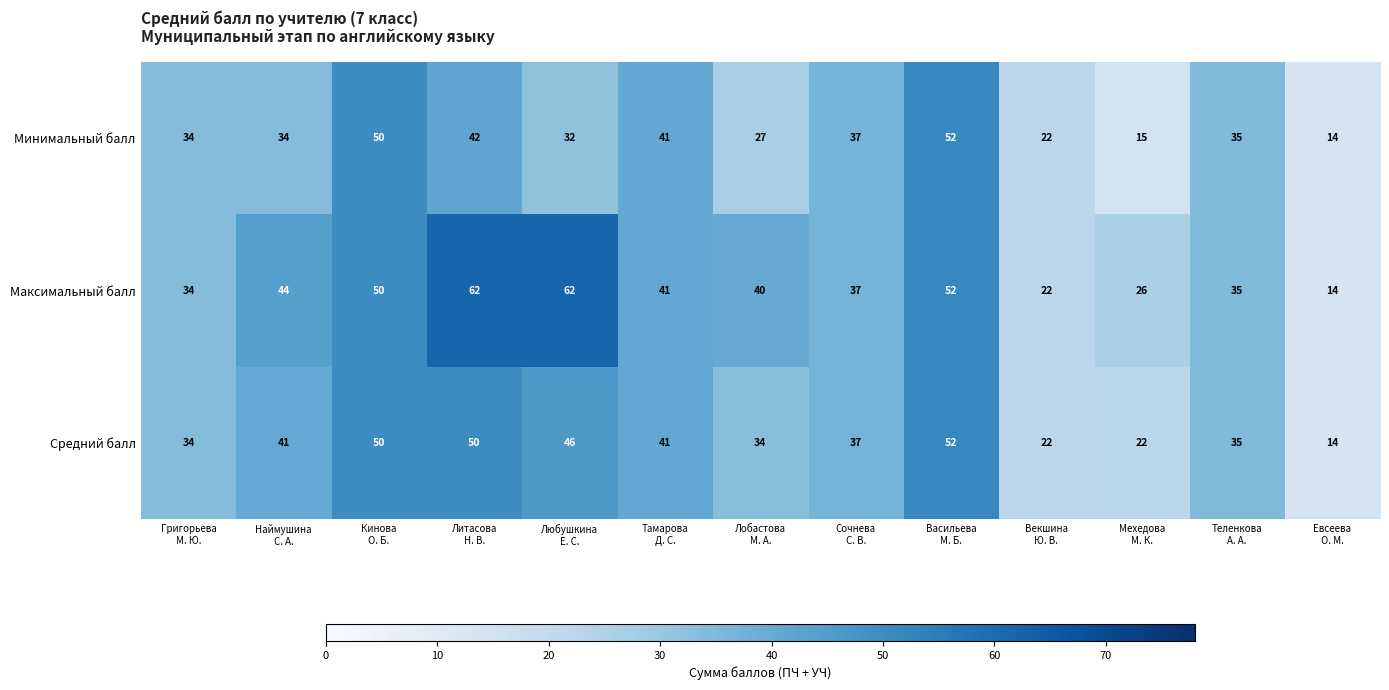

How many categories are shown in the chart?

13